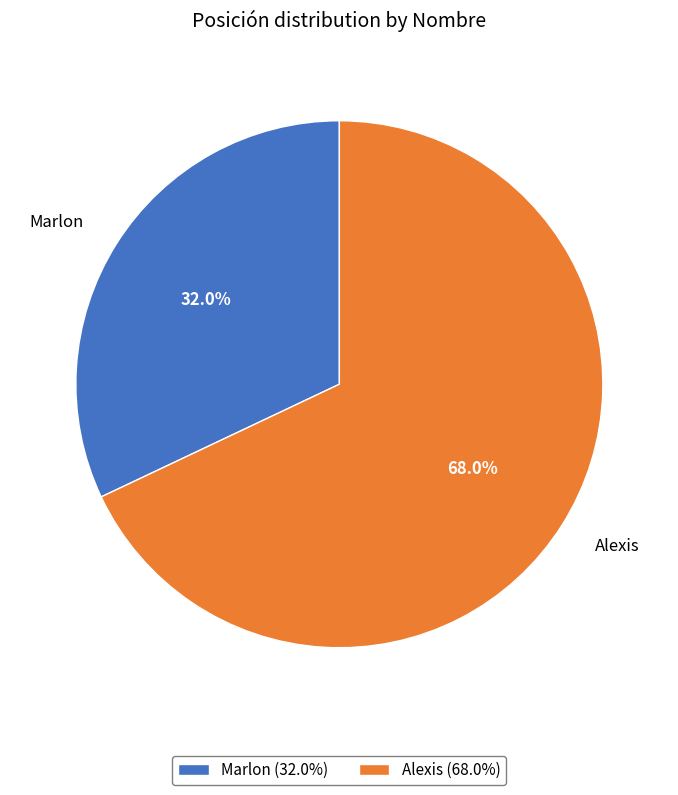

To the nearest percent, what is the average slice percentage?

50%